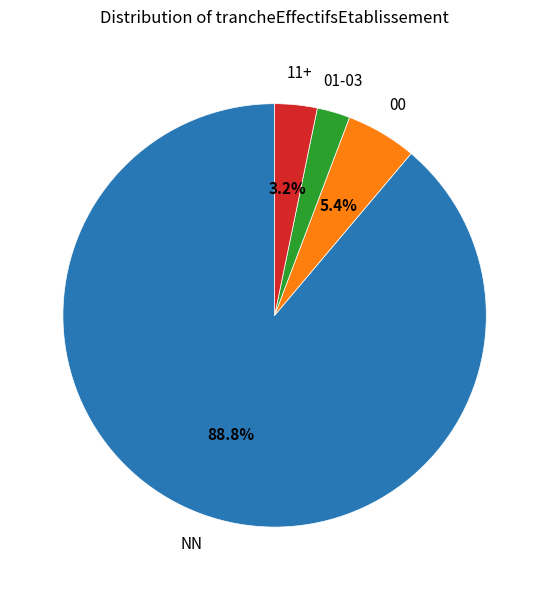

To the nearest percent, what is the average slice percentage?

25%